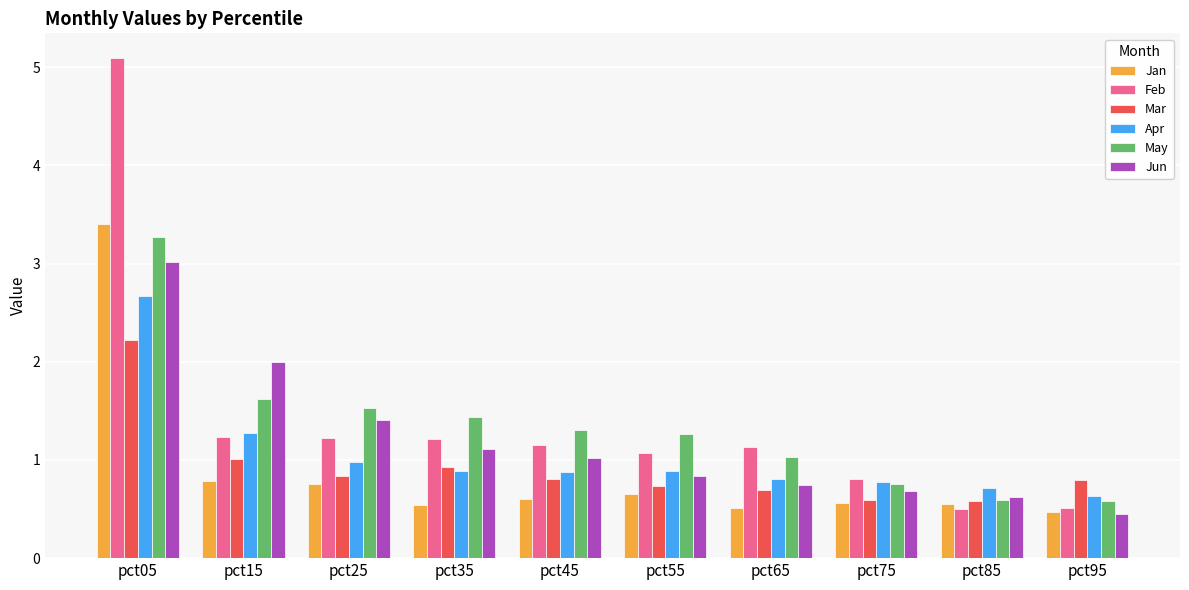

What is the smallest value displayed?

0.4